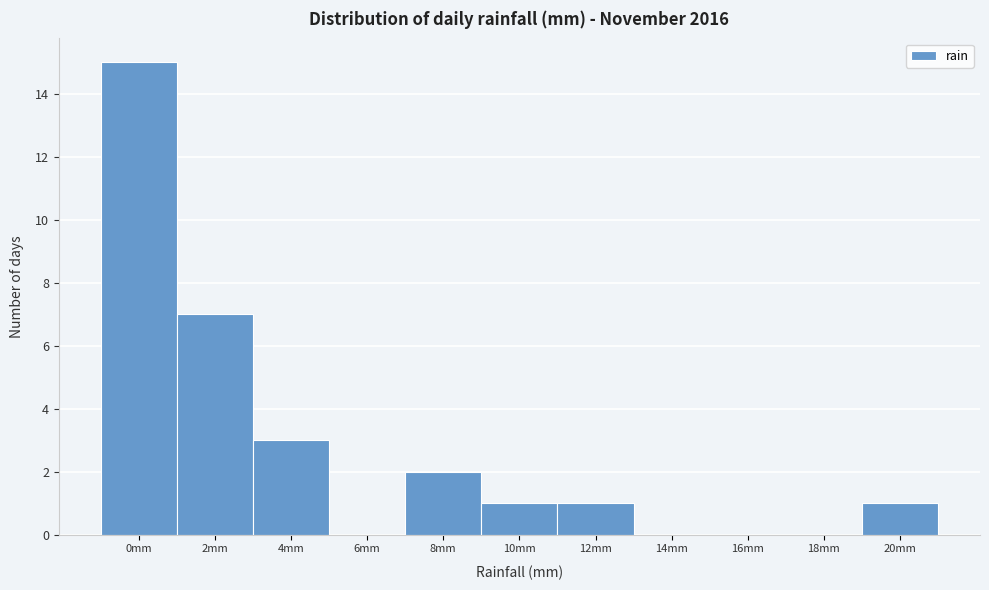

Reading right to left, extract all data points from this chart.

20mm=1	18mm=0	16mm=0	14mm=0	12mm=1	10mm=1	8mm=2	6mm=0	4mm=3	2mm=7	0mm=15